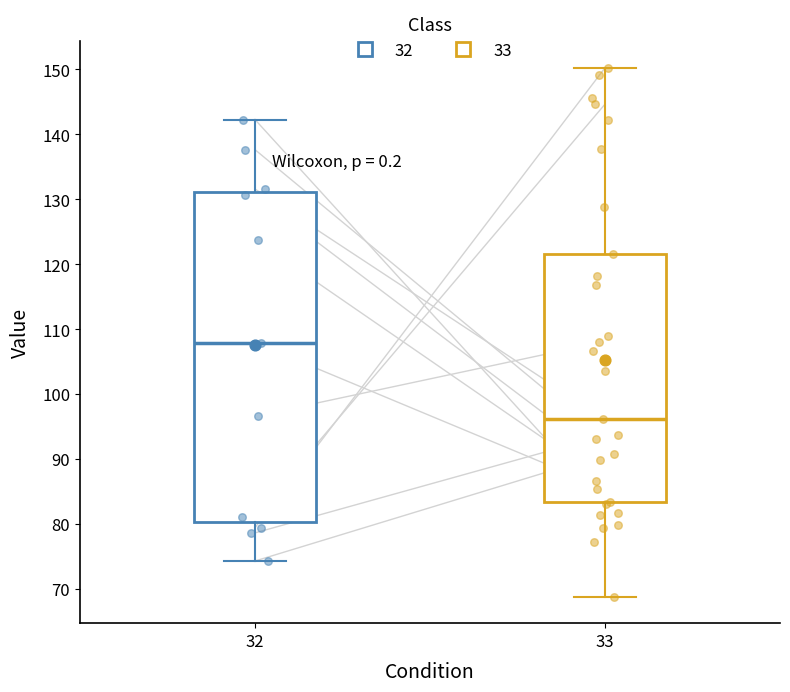

Where does the lower whisker of the box at x = 33 end on the y-axis? The values are not printed on the chart, so give them approximately, as read against the axis.

69